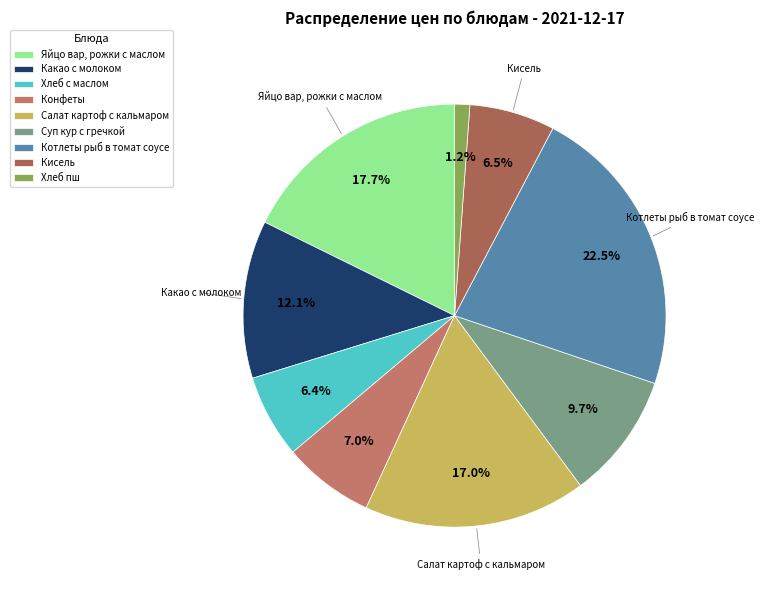

What percentage is the Кисель slice, to the nearest percent?

7%